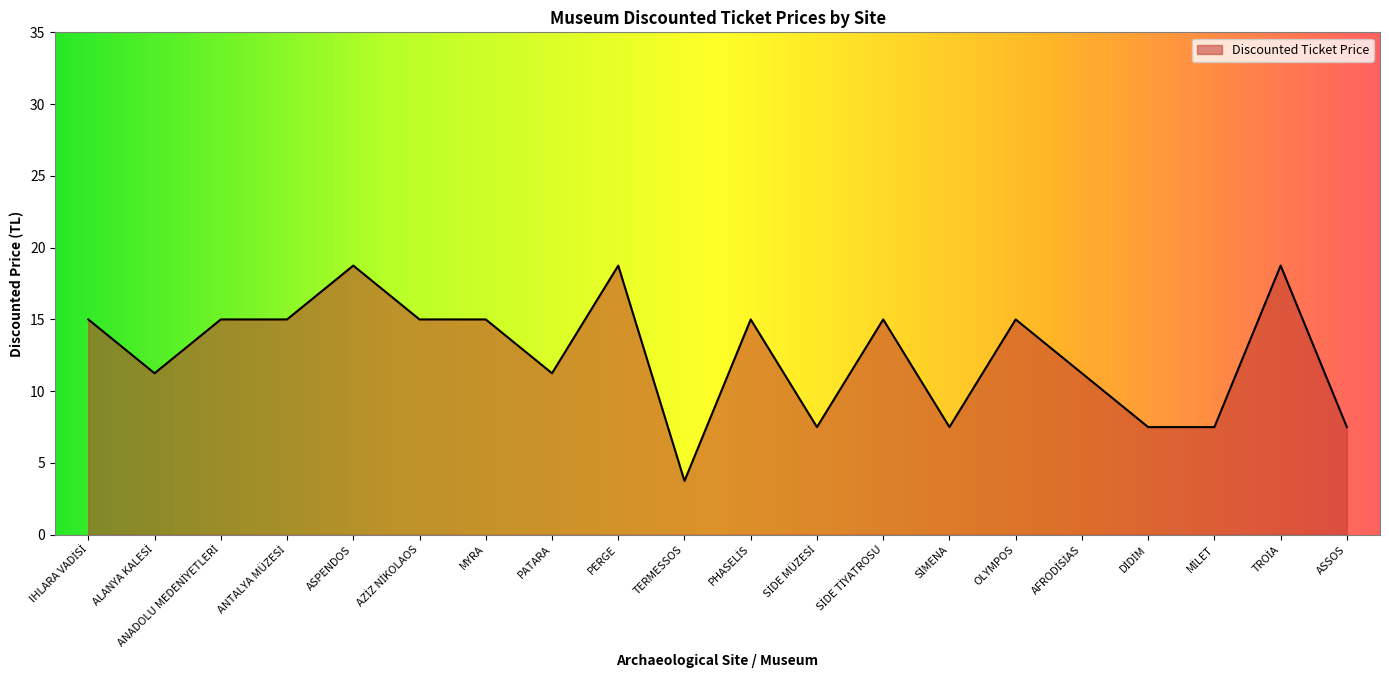

Which category has the lowest value across all series?

TERMESSOS